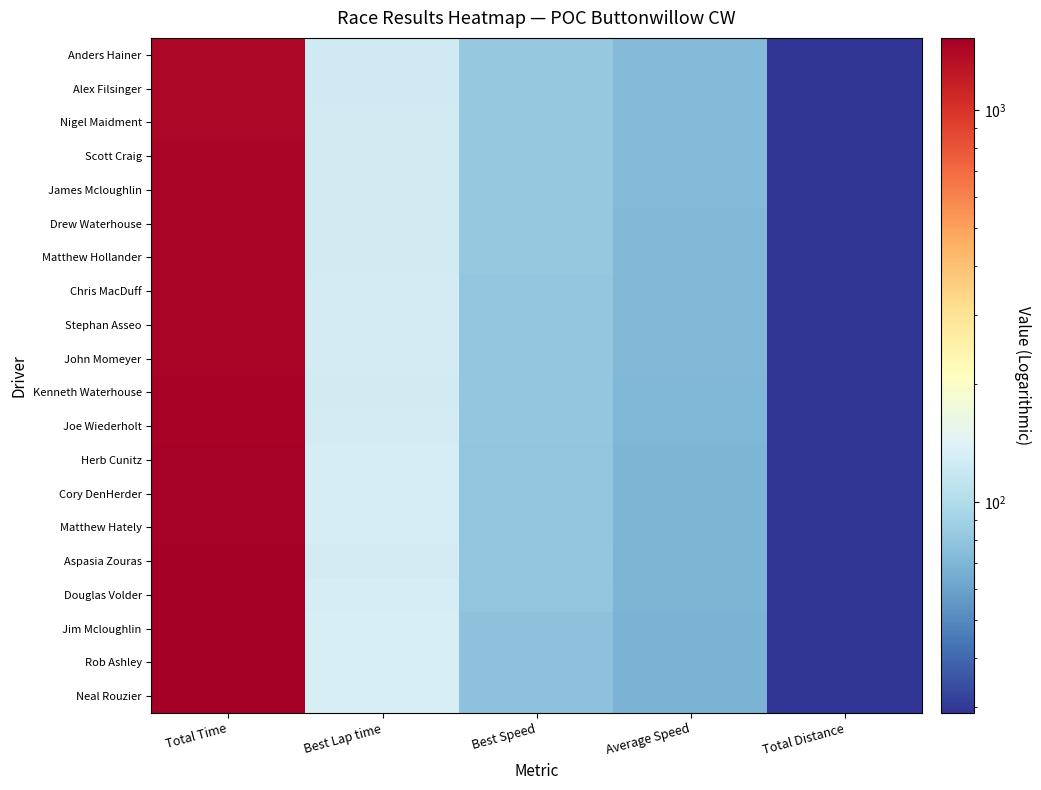

Which series has the widest spread of values?

Neal Rouzier